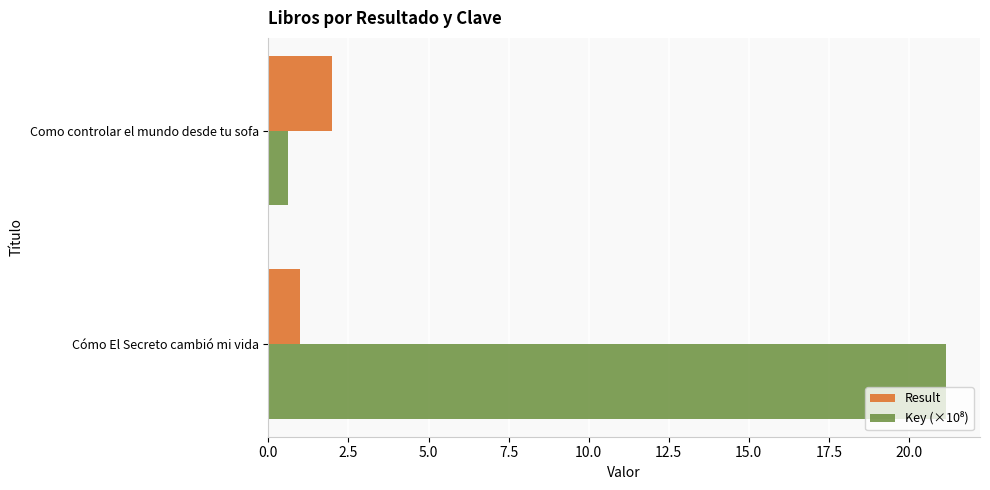

What is the approximate value of Result at Cómo El Secreto cambió mi vida?

1.0